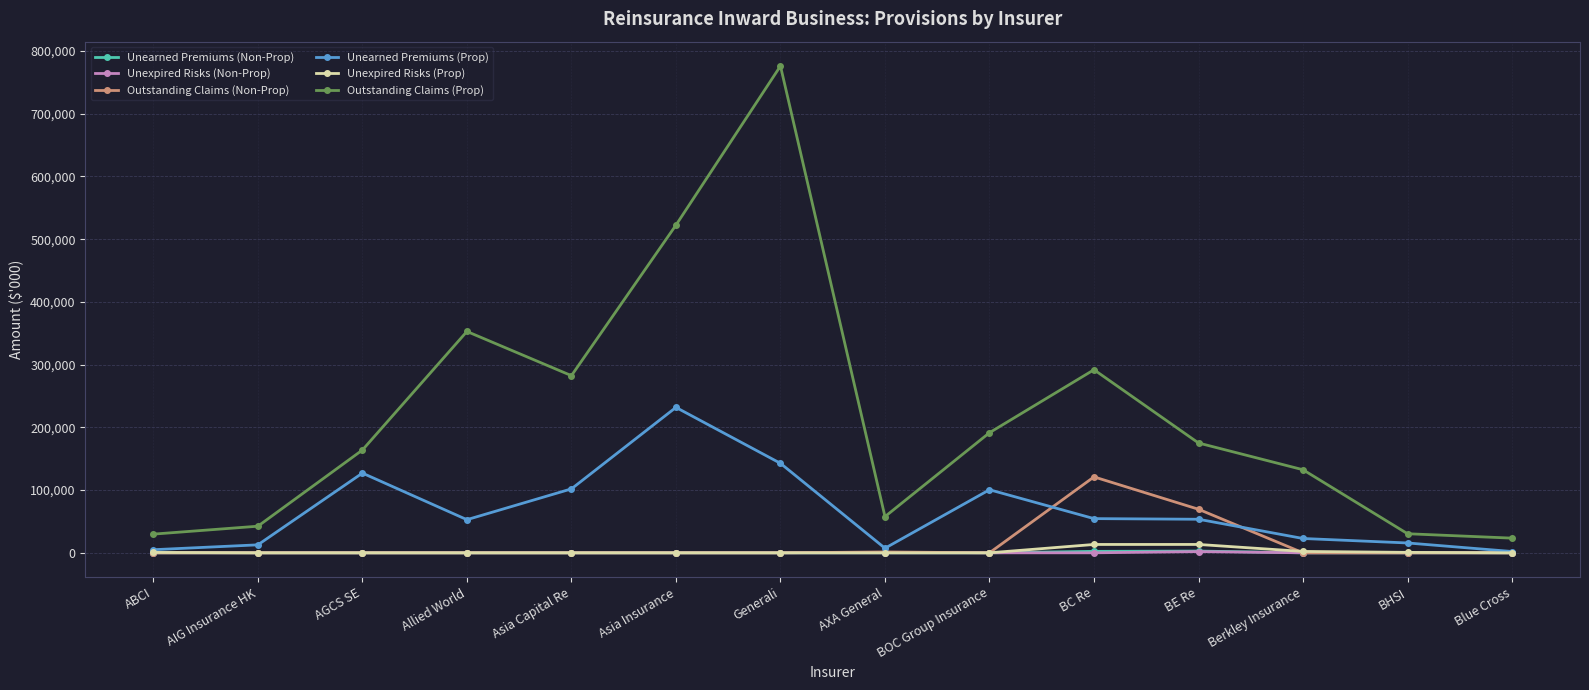

What is the difference between the maximum and minimum values in the Outstanding Claims (Non-Prop) series?

121046